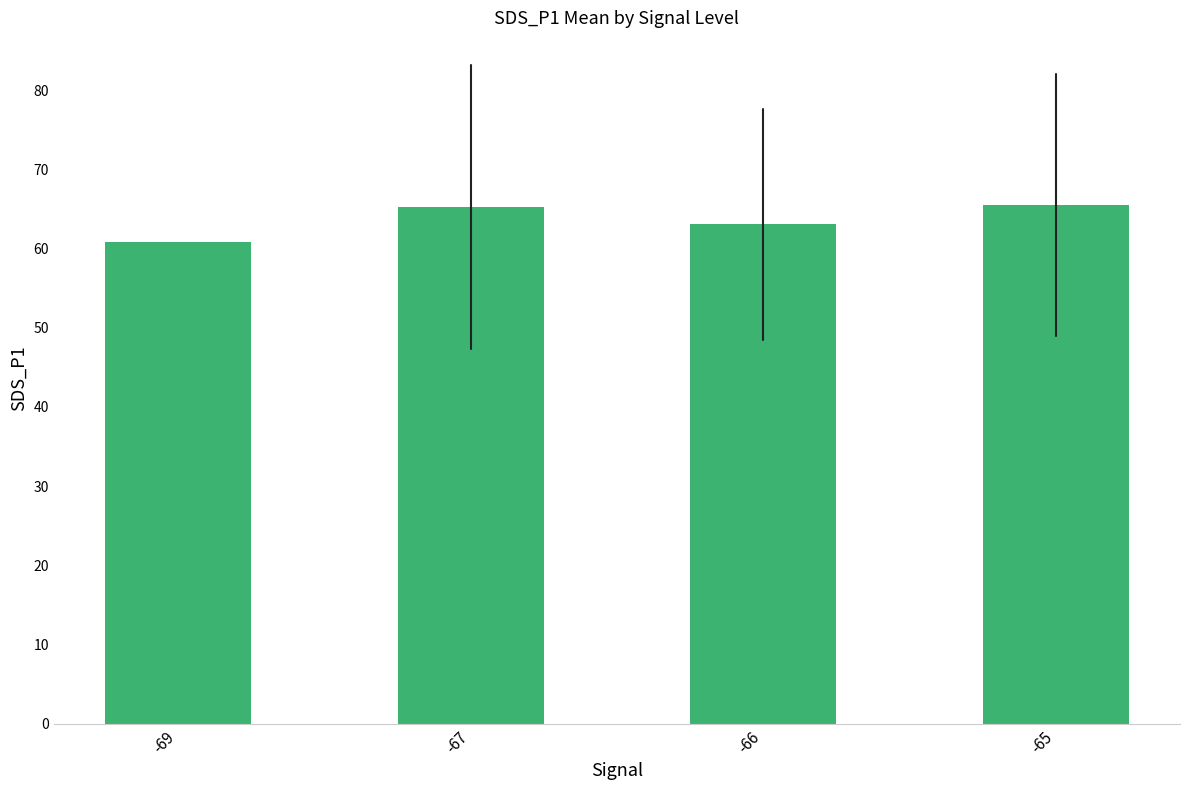

Which has a higher value, -69 or -67?

-67